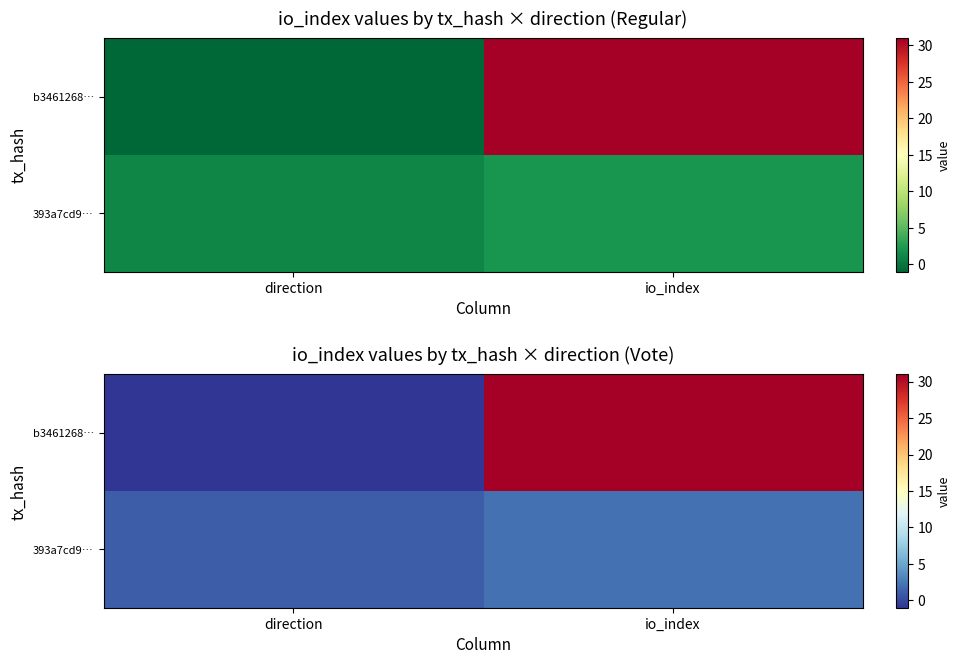

The b3461268… series shows 31 at io_index. True or false?

True